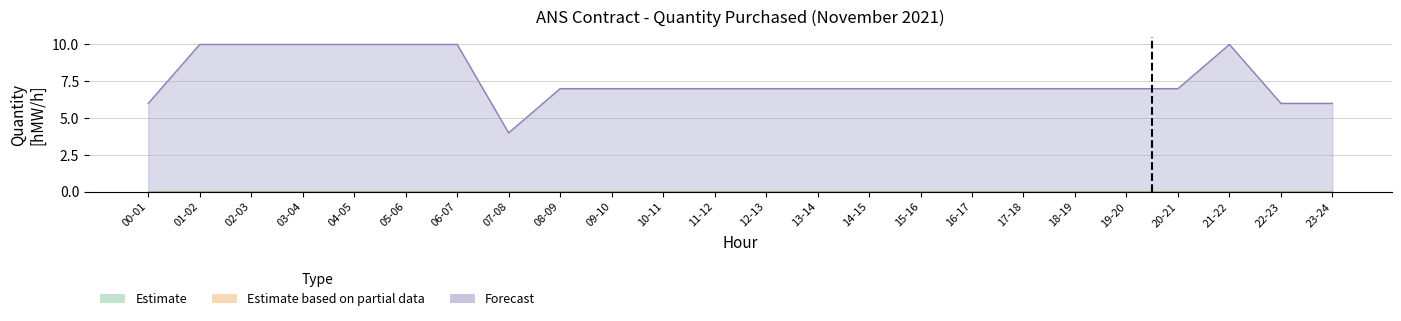

How many categories are shown in the chart?

24